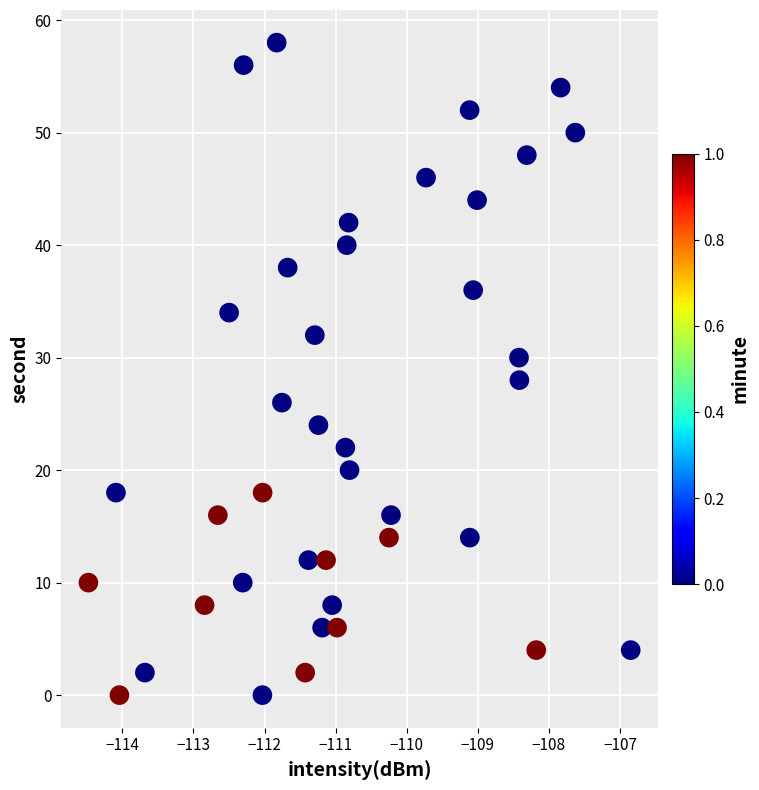

What is the range of Y values (max minus min)?

58